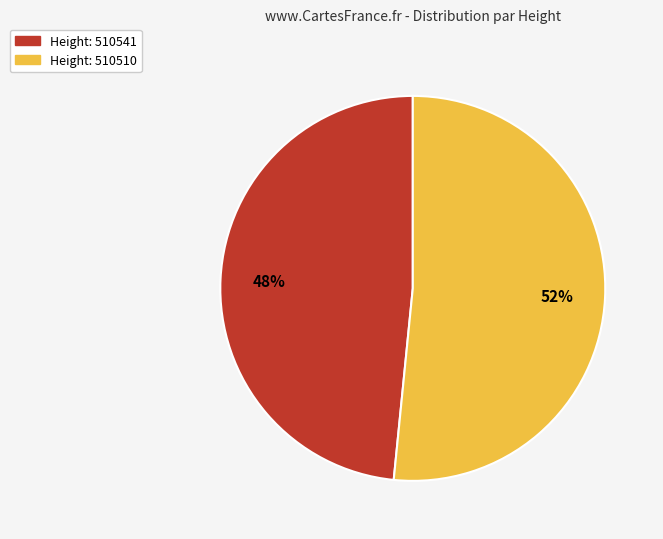

Is there a majority slice in this chart?

Yes